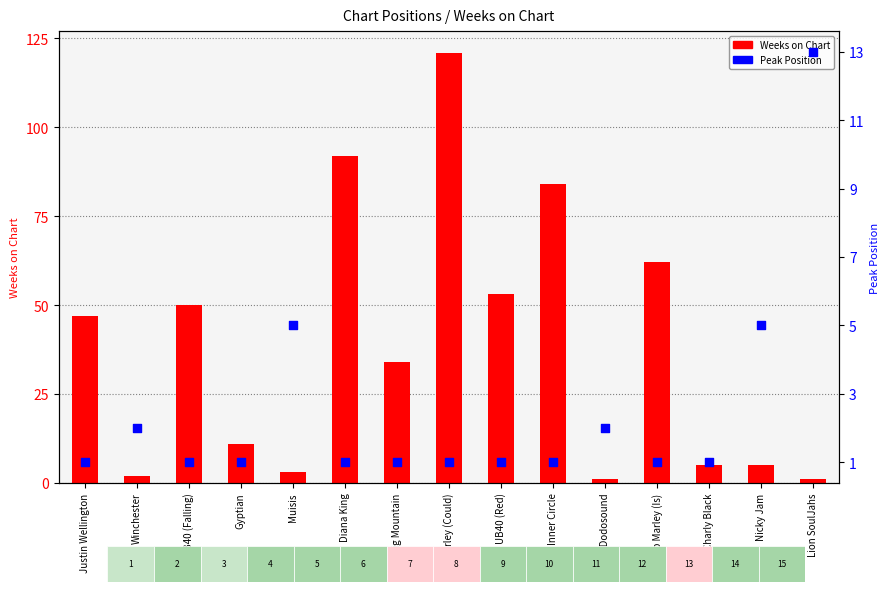

Which has a higher value, Inner Circle or Big Mountain?

Inner Circle